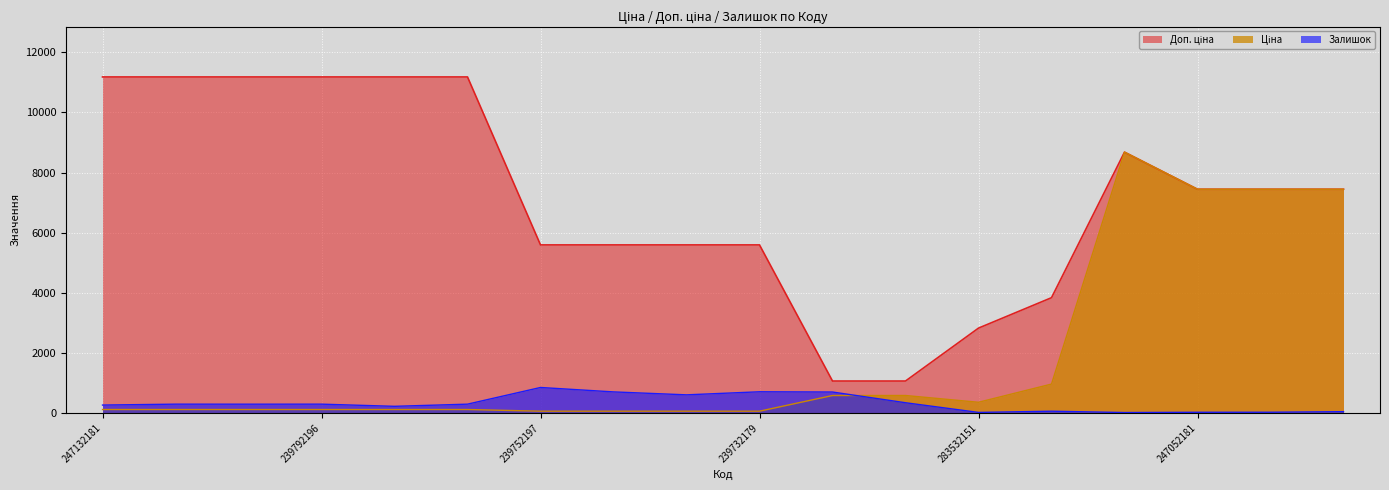

Which series changed the most between 247132180 and 239792196?

Ціна